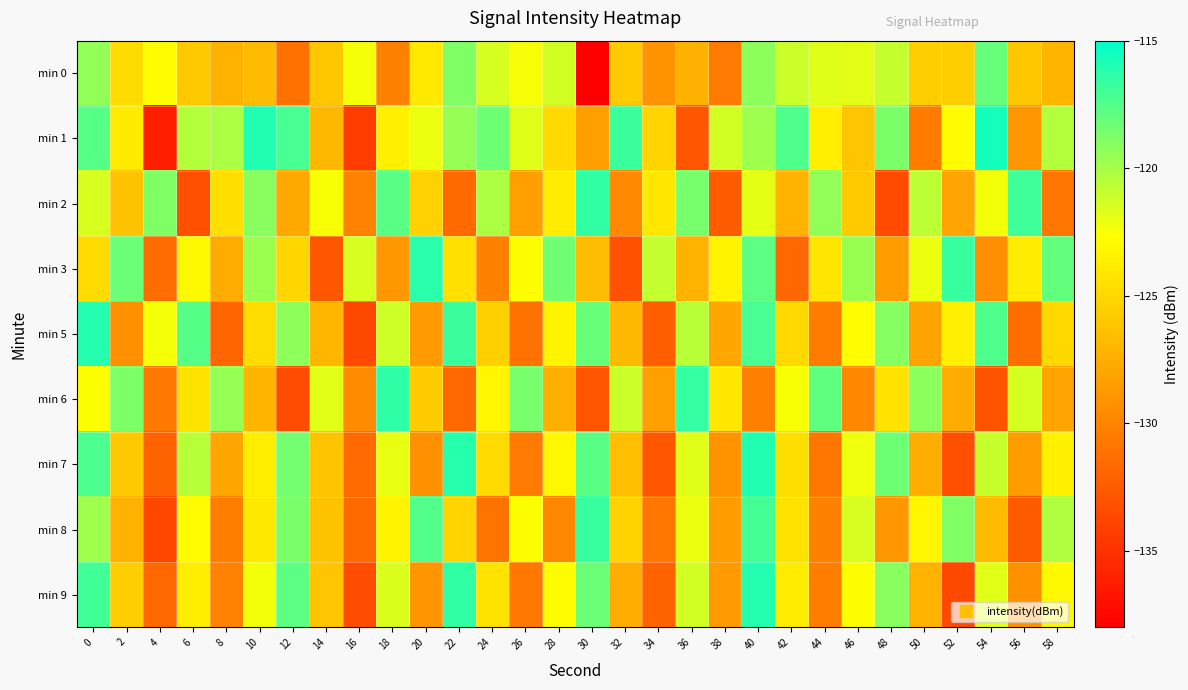

Reading left to right, what are all the values shown in this chart?

min 0: 0=-119.4	2=-124.7	4=-122.8	6=-125.9	8=-127.3	10=-126.7	12=-131.2	14=-126.0	16=-122.4	18=-130.2	20=-124.0	22=-118.9	24=-121.5	26=-122.4	28=-121.3	30=-137.9	32=-125.8	34=-129.1	36=-127.3	38=-130.7	40=-119.2	42=-121.1	44=-121.8	46=-121.8	48=-121.0	50=-125.6	52=-125.6	54=-118.1	56=-126.0	58=-127.1
min 1: 0=-117.6	2=-123.9	4=-136.2	6=-120.4	8=-120.2	10=-116.0	12=-117.2	14=-126.9	16=-134.3	18=-123.5	20=-122.1	22=-119.5	24=-118.3	26=-121.7	28=-124.9	30=-128.4	32=-116.8	34=-125.2	36=-132.7	38=-121.3	40=-119.8	42=-117.4	44=-123.6	46=-126.1	48=-118.7	50=-130.5	52=-122.9	54=-115.6	56=-128.8	58=-120.4
min 2: 0=-121.5	2=-126.3	4=-118.9	6=-133.2	8=-124.6	10=-119.1	12=-127.8	14=-122.5	16=-130.1	18=-117.7	20=-125.4	22=-131.6	24=-120.2	26=-128.3	28=-123.8	30=-116.5	32=-129.7	34=-124.1	36=-118.6	38=-132.4	40=-121.9	42=-127.2	44=-119.4	46=-125.8	48=-133.5	50=-120.7	52=-128.1	54=-122.3	56=-116.9	58=-130.8
min 3: 0=-124.8	2=-118.2	4=-131.4	6=-123.0	8=-127.6	10=-119.7	12=-125.1	14=-132.8	16=-121.5	18=-128.9	20=-116.3	22=-124.5	24=-130.2	26=-122.7	28=-118.4	30=-126.6	32=-133.1	34=-120.9	36=-127.3	38=-123.4	40=-117.8	42=-131.7	44=-124.2	46=-119.6	48=-128.5	50=-122.1	52=-116.7	54=-129.4	56=-123.8	58=-118.0
min 5: 0=-116.1	2=-129.2	4=-122.4	6=-117.6	8=-131.9	10=-124.7	12=-119.3	14=-127.0	16=-133.6	18=-121.2	20=-128.7	22=-116.8	24=-125.5	26=-131.1	28=-123.3	30=-118.1	32=-126.8	34=-132.3	36=-120.6	38=-127.9	40=-117.2	42=-124.9	44=-130.5	46=-122.8	48=-119.0	50=-128.2	52=-123.6	54=-117.4	56=-131.3	58=-125.0
min 6: 0=-122.6	2=-118.8	4=-130.7	6=-124.3	8=-119.5	10=-127.1	12=-133.4	14=-121.8	16=-129.6	18=-116.4	20=-125.7	22=-131.8	24=-123.2	26=-118.6	28=-127.4	30=-132.9	32=-121.1	34=-128.4	36=-116.6	38=-124.1	40=-130.3	42=-122.5	44=-117.9	46=-129.8	48=-124.4	50=-119.2	52=-127.7	54=-133.0	56=-121.4	58=-128.1
min 7: 0=-117.3	2=-125.9	4=-132.1	6=-120.5	8=-128.0	10=-123.7	12=-118.5	14=-126.2	16=-131.5	18=-122.0	20=-129.3	22=-116.2	24=-124.8	26=-130.6	28=-123.1	30=-117.7	32=-126.5	34=-132.7	36=-121.7	38=-129.1	40=-116.0	42=-124.6	44=-130.9	46=-122.2	48=-118.3	50=-127.5	52=-133.2	54=-121.0	56=-128.6	58=-123.5
min 8: 0=-119.8	2=-127.2	4=-133.7	6=-122.9	8=-130.4	10=-124.0	12=-118.7	14=-126.3	16=-131.6	18=-123.4	20=-117.5	22=-125.2	24=-131.0	26=-122.6	28=-129.9	30=-116.7	32=-125.3	34=-130.8	36=-122.1	38=-128.5	40=-117.1	42=-124.4	44=-130.2	46=-121.5	48=-128.8	50=-123.2	52=-118.9	54=-126.7	56=-132.5	58=-120.3
min 9: 0=-117.0	2=-125.6	4=-131.8	6=-123.7	8=-130.1	10=-122.3	12=-117.8	14=-126.1	16=-133.3	18=-121.6	20=-129.0	22=-116.5	24=-124.3	26=-130.7	28=-122.9	30=-118.2	32=-127.6	34=-132.0	36=-121.3	38=-128.7	40=-116.1	42=-123.8	44=-130.4	46=-122.7	48=-119.1	50=-127.3	52=-133.6	54=-121.8	56=-129.2	58=-123.0